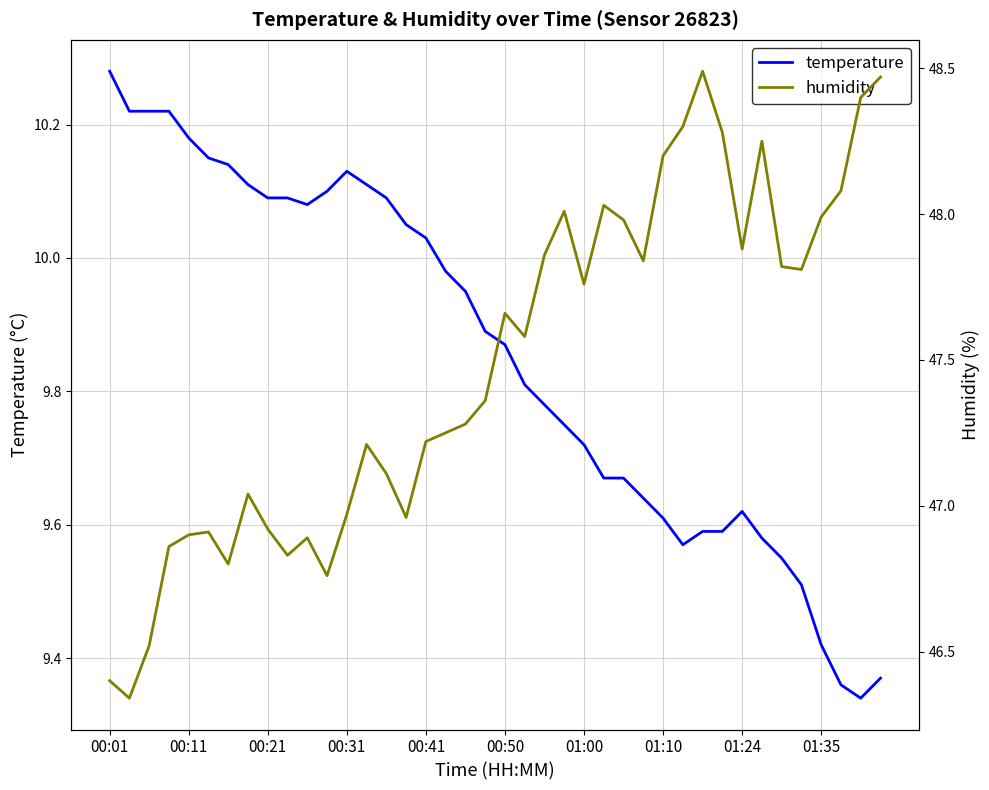

At which label does temperature reach its peak?

00:01